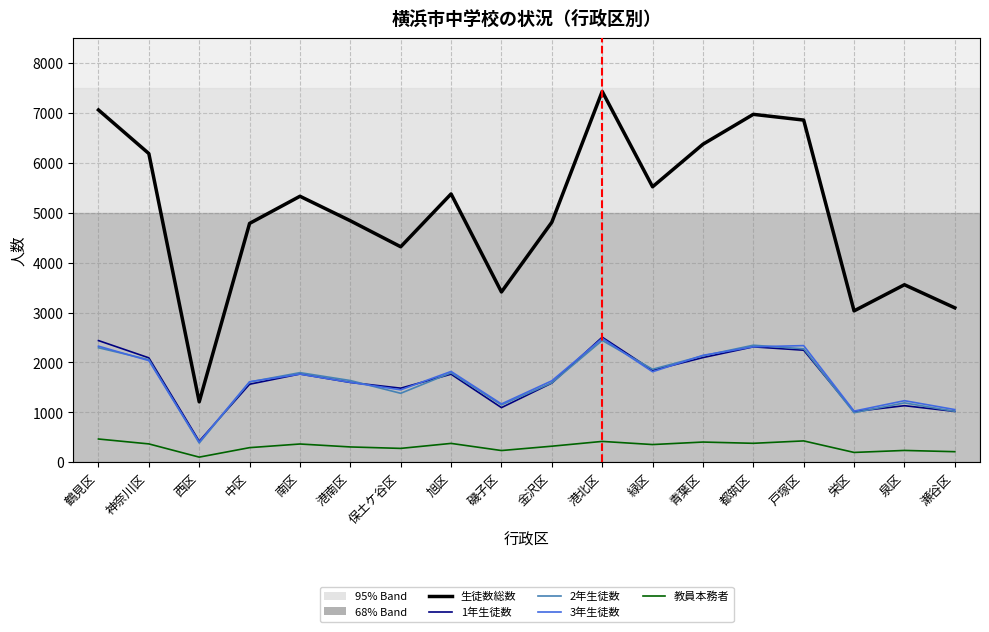

At which category is the sum across all series the highest?

港北区